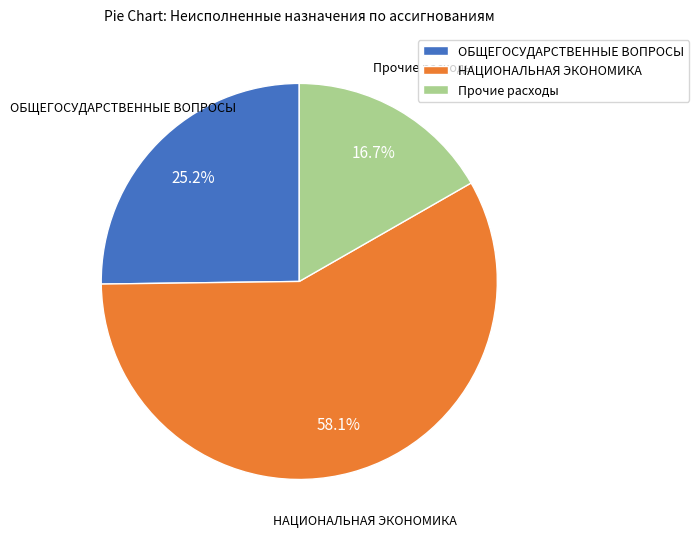

To the nearest percent, what percentage of the pie is НАЦИОНАЛЬНАЯ ЭКОНОМИКА?

58%